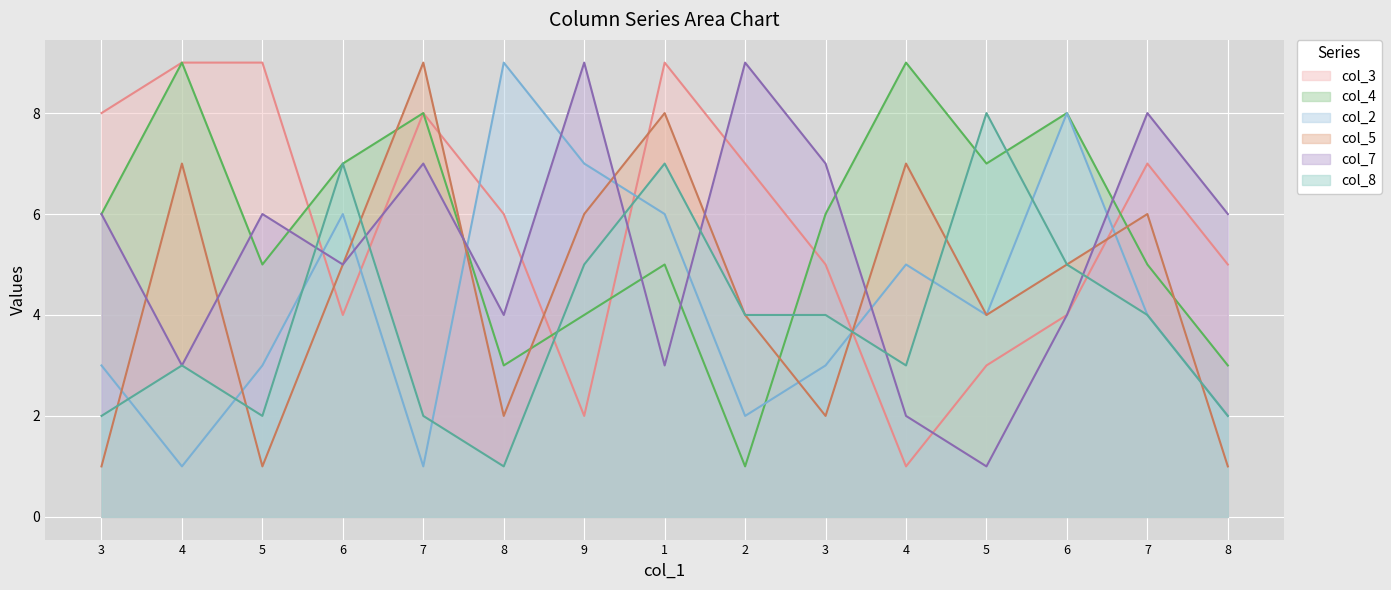

The value of col_4 at 4 is 3. True or false?

False